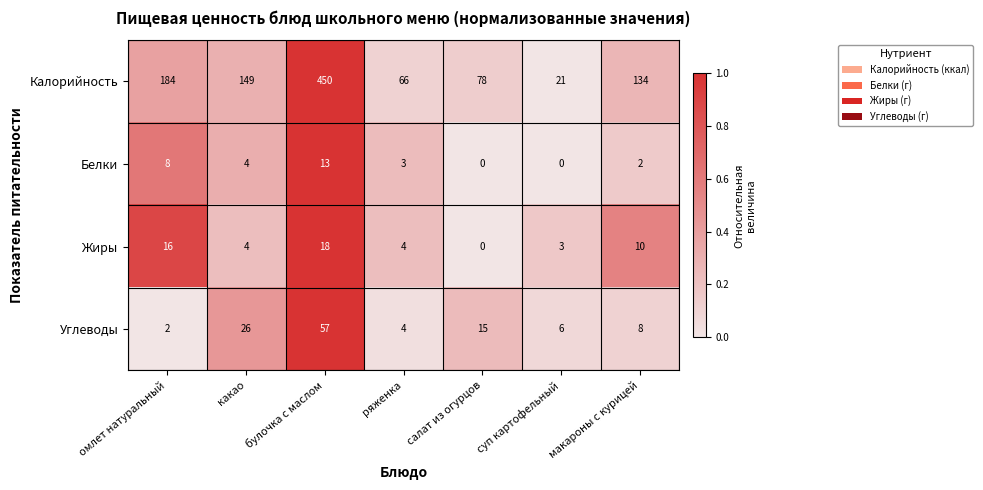

Where does the Калорийность series first go above 134?

омлет натуральный